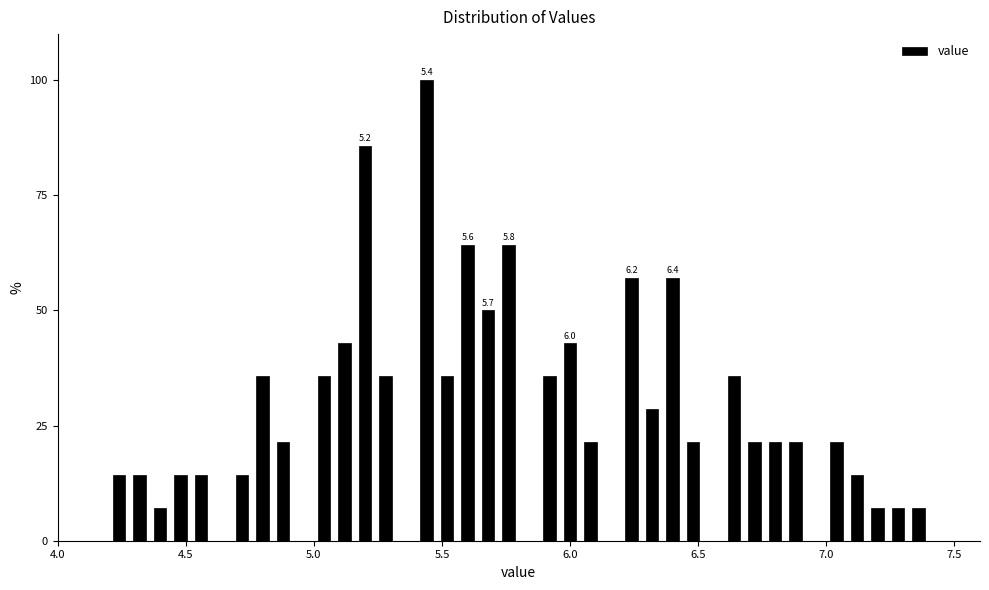

Around what value on the x-axis is the tallest bar? Give the approximate position of its centre, as read against the axis.

5.45